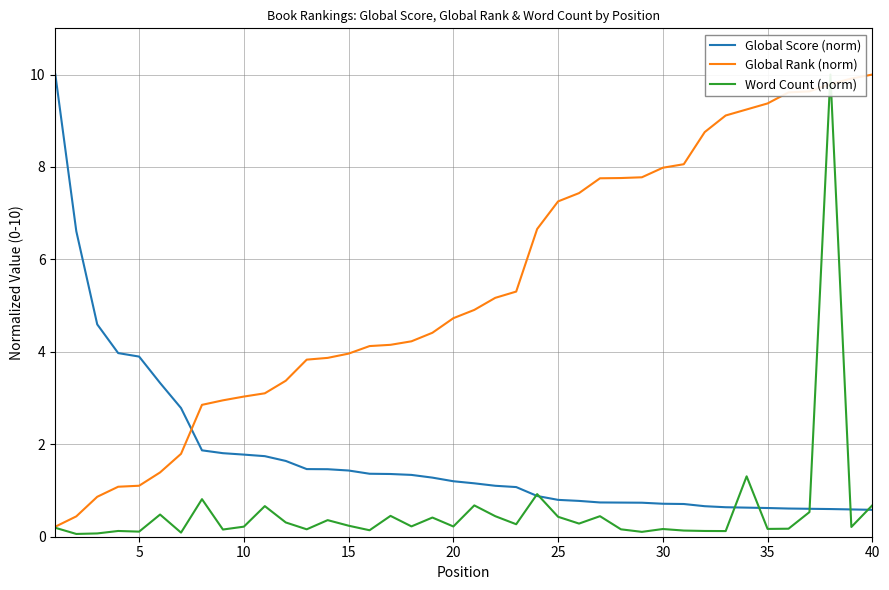

Count the number of data series in this chart.

3